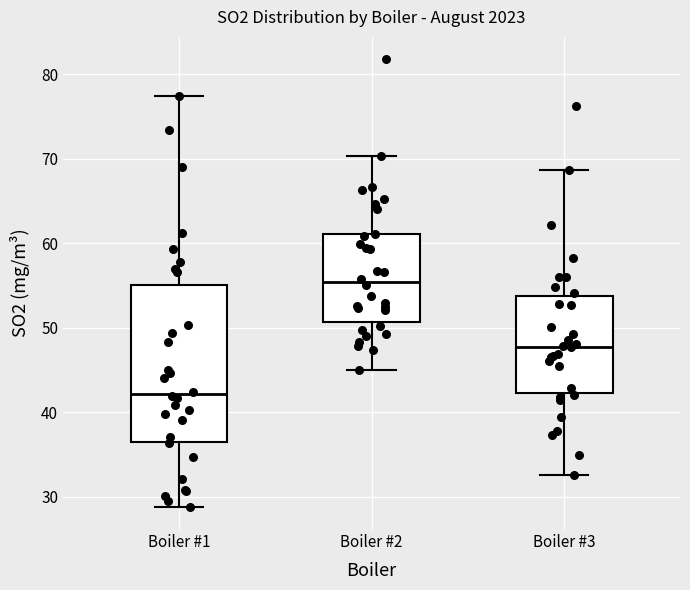

Reading left to right, transcribe this box plot: for each box, give where its median line is, the range the box spans, and where its two whiskers end, as read against the y-axis. The values are not printed on the chart, so give them approximately, as read against the axis.

Boiler #1: median 42, box 37 to 55, whiskers 29 to 78
Boiler #2: median 55, box 51 to 61, whiskers 45 to 70
Boiler #3: median 48, box 42 to 54, whiskers 33 to 69